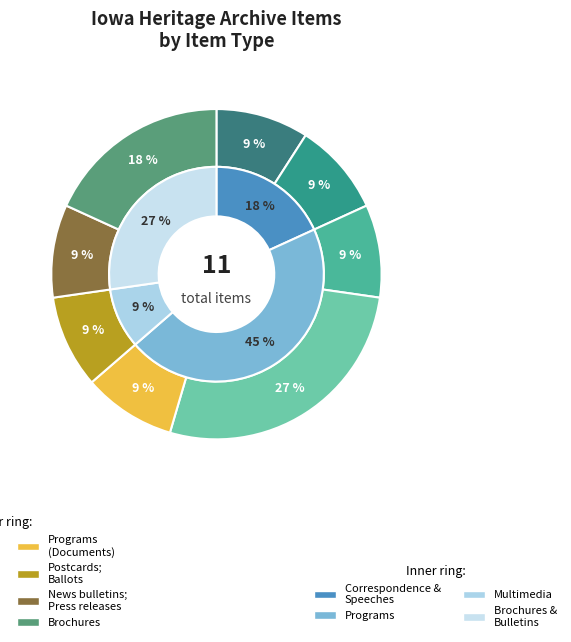

The Text|Programs (Documents); Membership lists slice represents 9% of the pie. True or false?

True